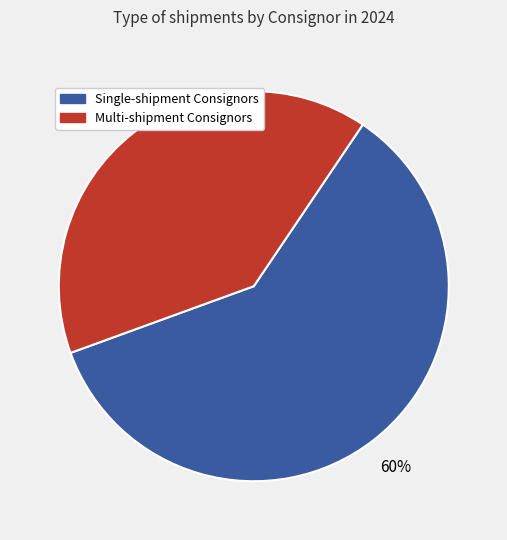

To the nearest percent, what is the difference between the Single-shipment Consignors and Multi-shipment Consignors slice percentages?

20%